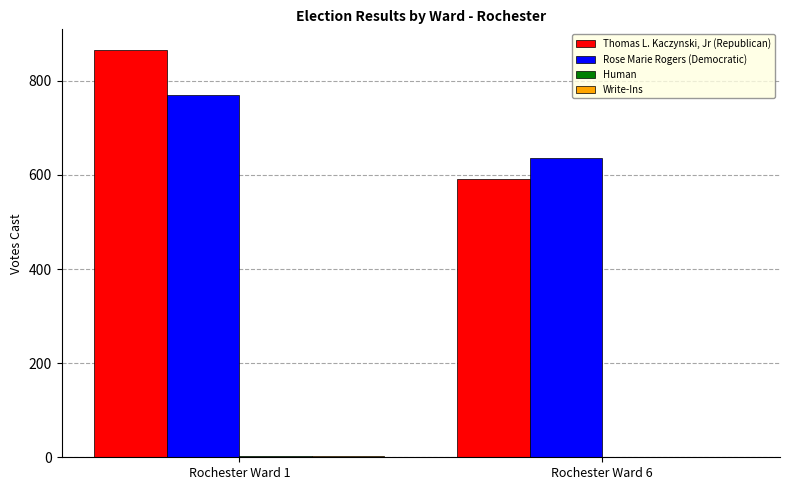

Between Rochester Ward 1 and Rochester Ward 6, which series saw the biggest shift?

Thomas L. Kaczynski, Jr (Republican)